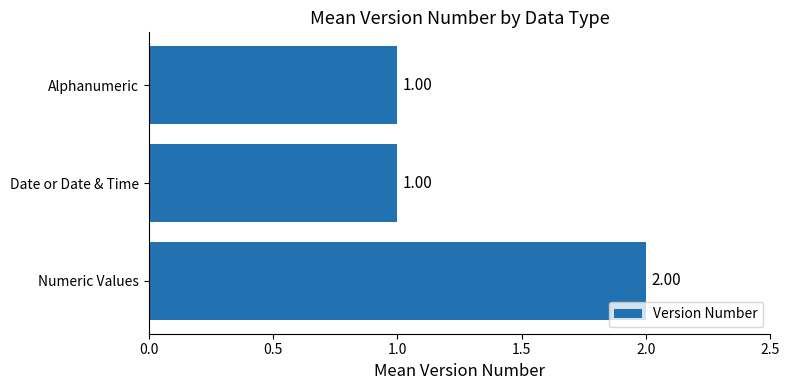

What is the minimum value shown in the chart?

1